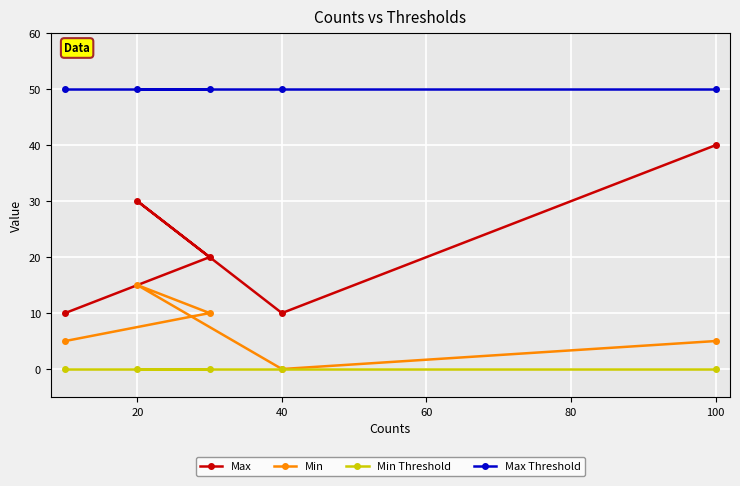

List the series in order of their peak value, lowest first.

Min Threshold, Min, Max, Max Threshold